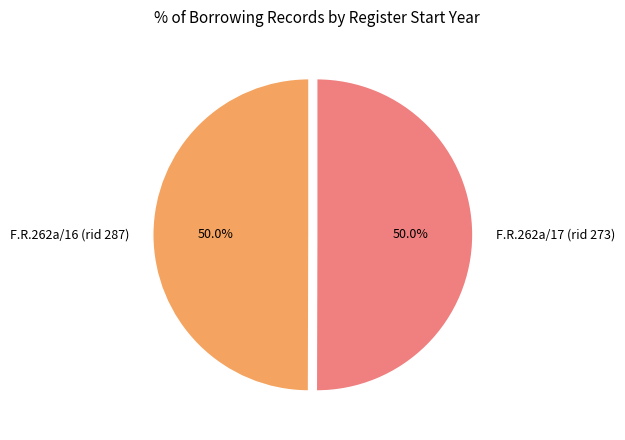

Approximately how many times larger is the value at F.R.262a/17 (rid 273) compared to F.R.262a/16 (rid 287)?

1.0